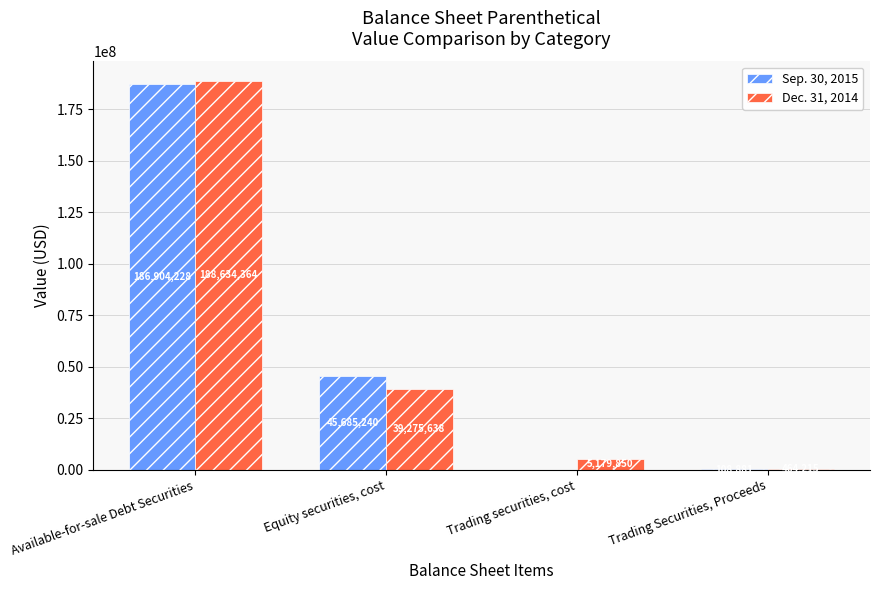

What is the sum of the Dec. 31, 2014 values at Available-for-sale Debt Securities and Trading Securities, Proceeds?

189098579